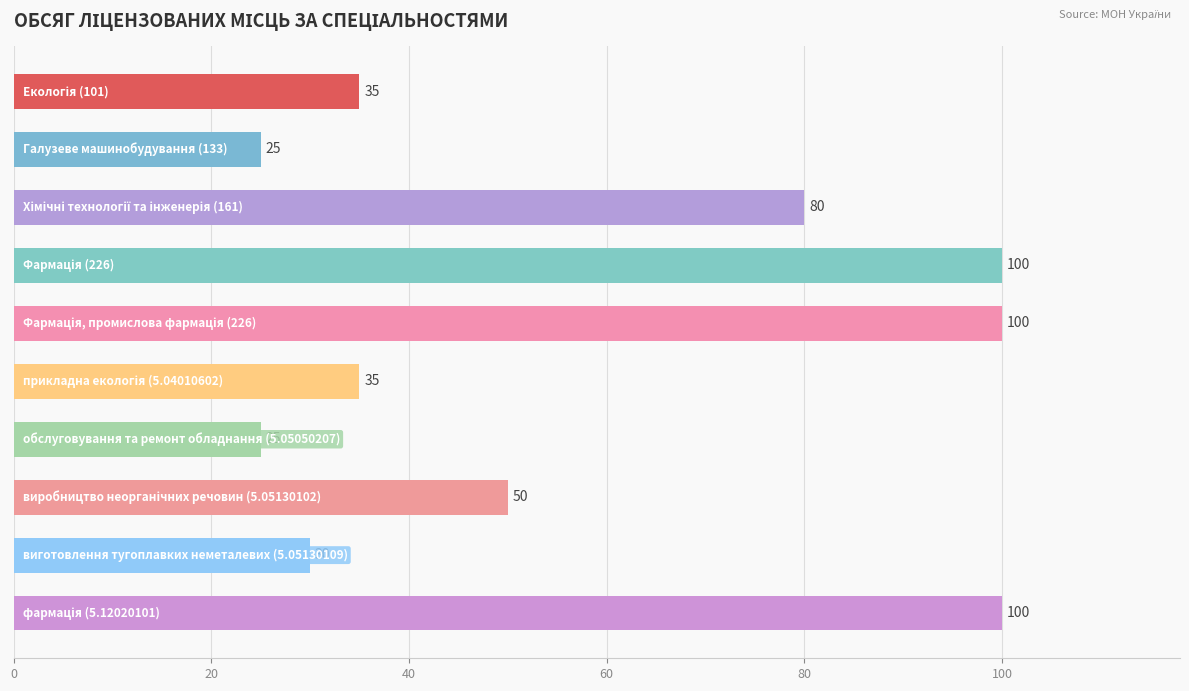

What is the average value?

58